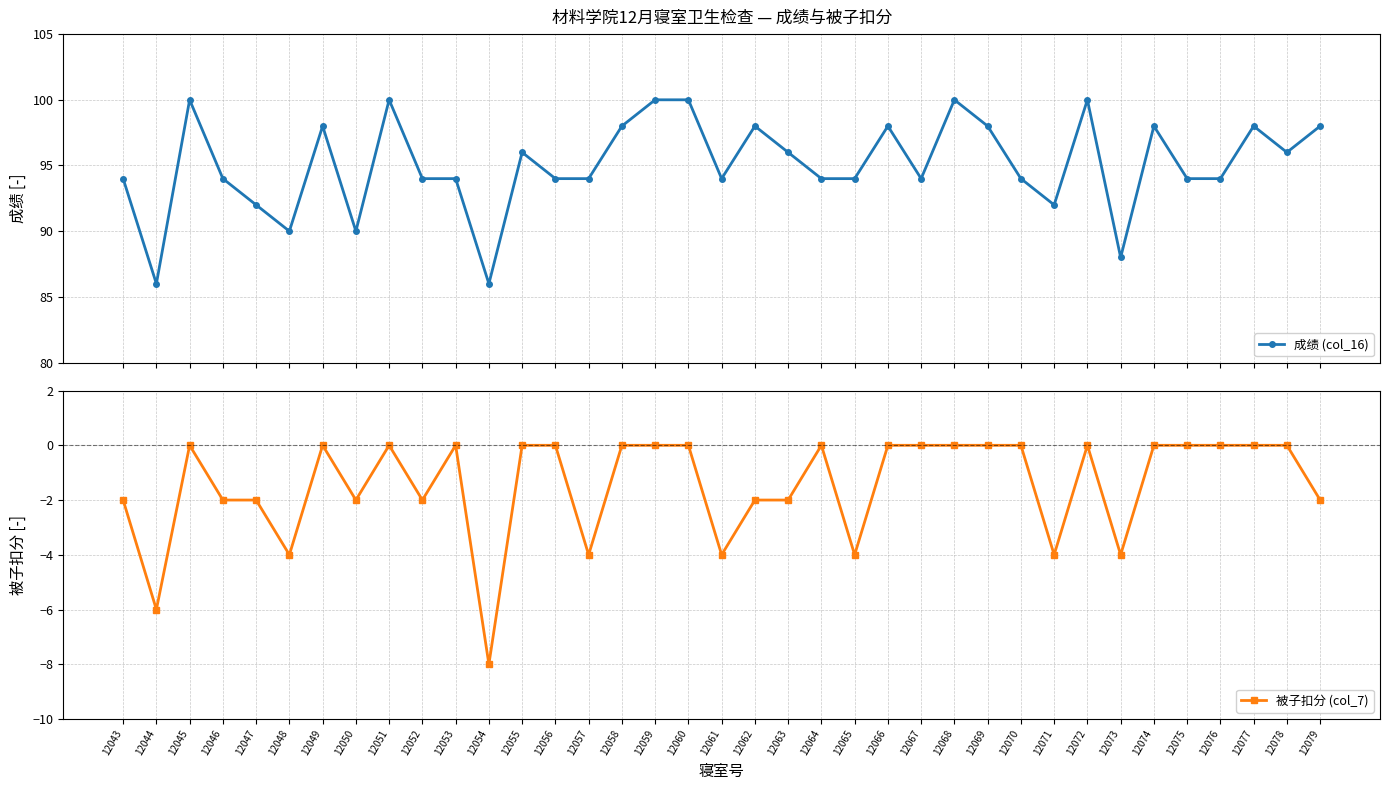

True or false: 被子扣分 (col_7) and 成绩 (col_16) cross at least once.

False